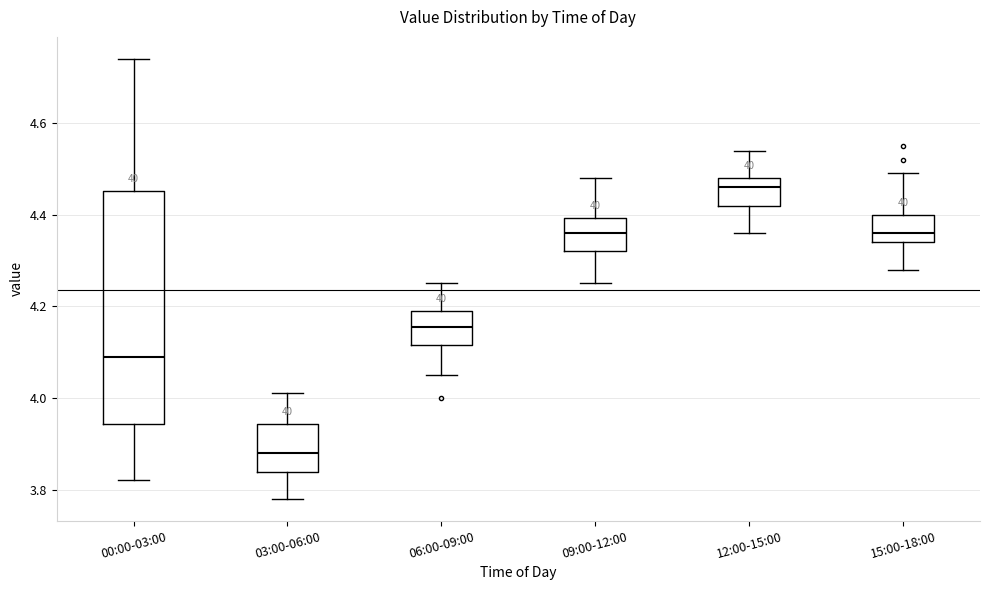

Reading left to right, read every box against the y-axis: the position of its median line, the range the box covers, and the ends of its whiskers. The values are not printed on the chart, so give them approximately, as read against the axis.

00:00-03:00: median 4.10, box 3.94 to 4.46, whiskers 3.82 to 4.74
03:00-06:00: median 3.88, box 3.84 to 3.94, whiskers 3.78 to 4.02
06:00-09:00: median 4.16, box 4.12 to 4.20, whiskers 4.06 to 4.26
09:00-12:00: median 4.36, box 4.32 to 4.40, whiskers 4.26 to 4.48
12:00-15:00: median 4.46, box 4.42 to 4.48, whiskers 4.36 to 4.54
15:00-18:00: median 4.36, box 4.34 to 4.40, whiskers 4.28 to 4.50